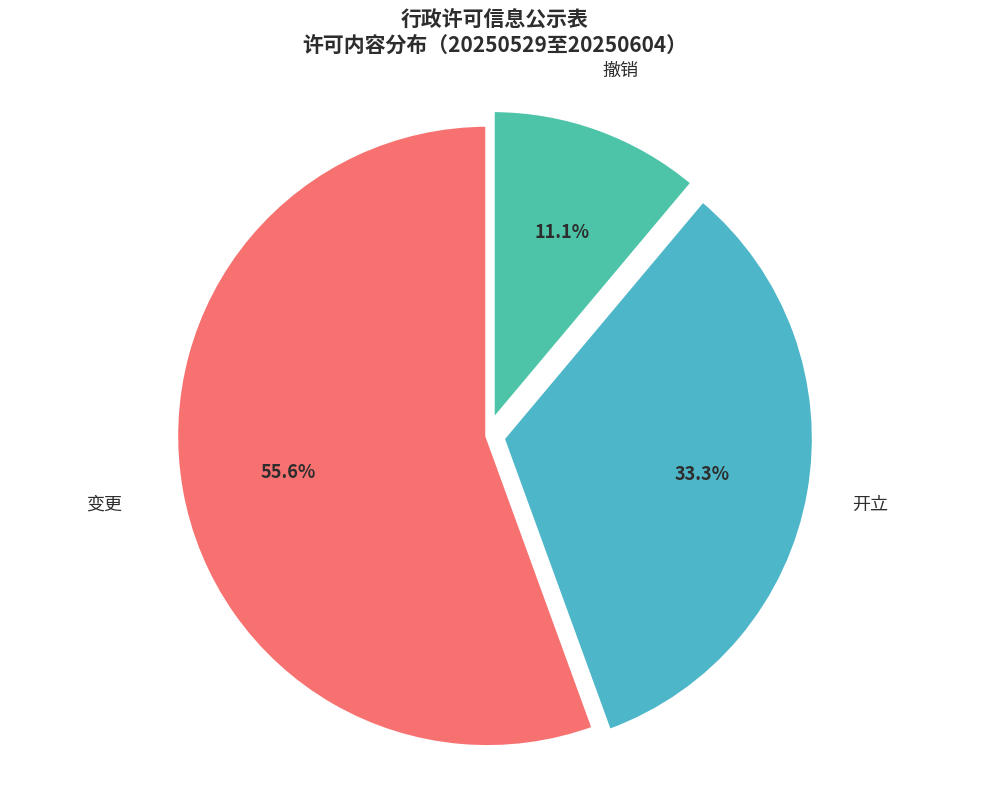

The 撤销 slice represents 11% of the pie. True or false?

True